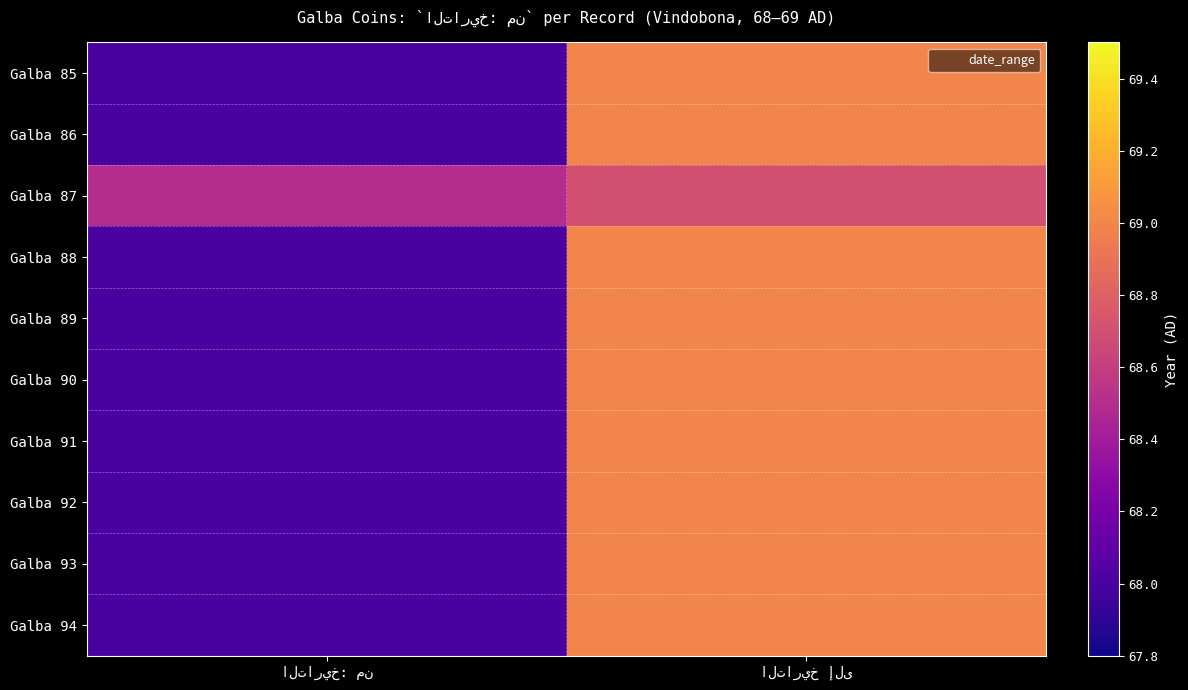

Reading left to right, transcribe all the data shown in this chart.

Galba 85: التاريخ: من=68.0	التاريخ إلى=69.0
Galba 86: التاريخ: من=68.0	التاريخ إلى=69.0
Galba 87: التاريخ: من=68.5	التاريخ إلى=68.7
Galba 88: التاريخ: من=68.0	التاريخ إلى=69.0
Galba 89: التاريخ: من=68.0	التاريخ إلى=69.0
Galba 90: التاريخ: من=68.0	التاريخ إلى=69.0
Galba 91: التاريخ: من=68.0	التاريخ إلى=69.0
Galba 92: التاريخ: من=68.0	التاريخ إلى=69.0
Galba 93: التاريخ: من=68.0	التاريخ إلى=69.0
Galba 94: التاريخ: من=68.0	التاريخ إلى=69.0